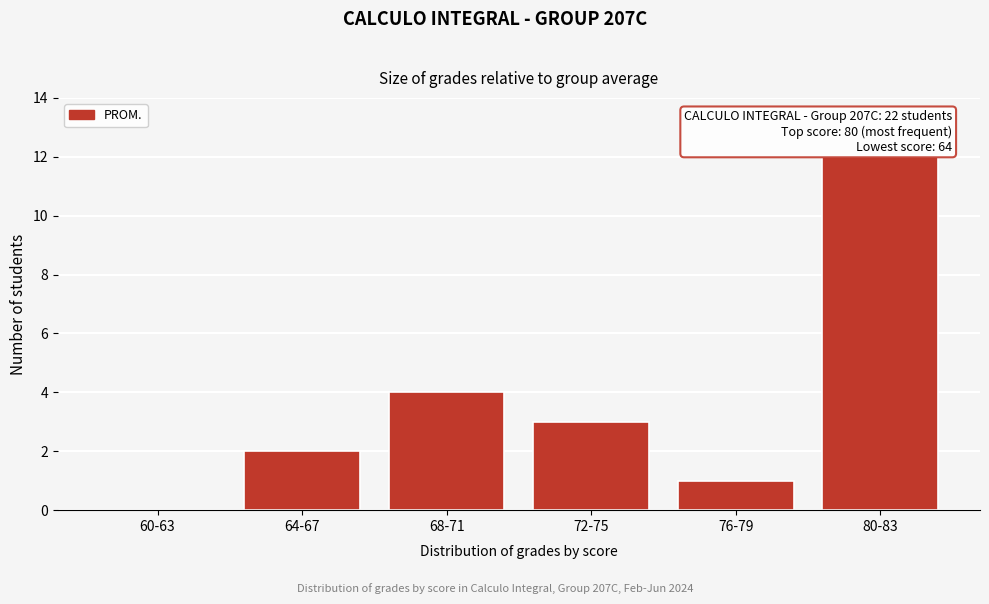

Reading left to right, what are all the values shown in this chart?

60-63=0	64-67=2	68-71=4	72-75=3	76-79=1	80-83=12